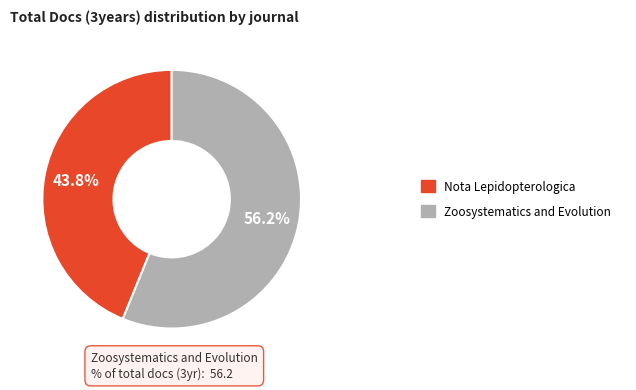

Is there a majority slice in this chart?

Yes